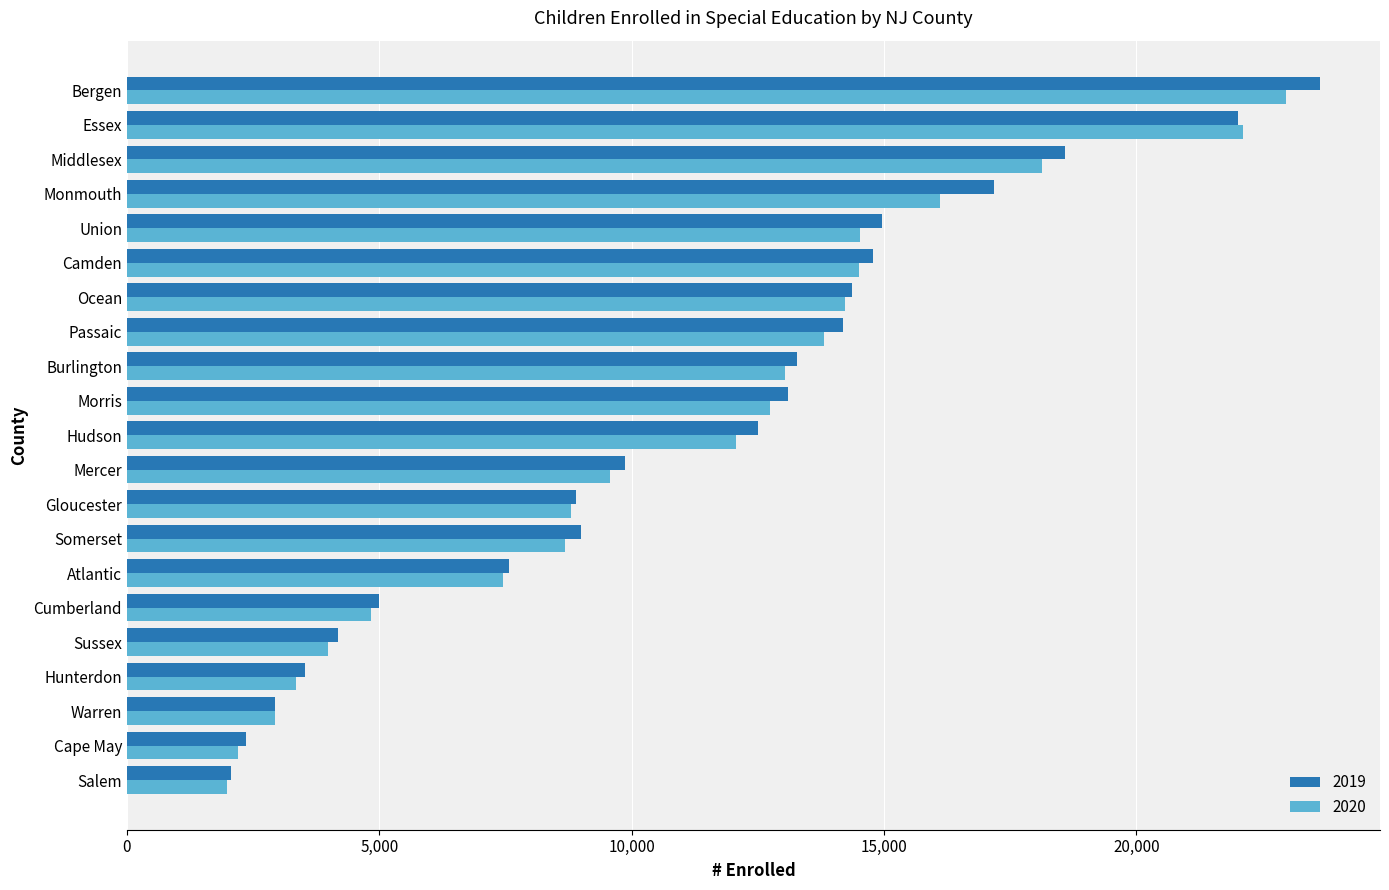

Between Essex and Bergen, which series saw the biggest shift?

2019